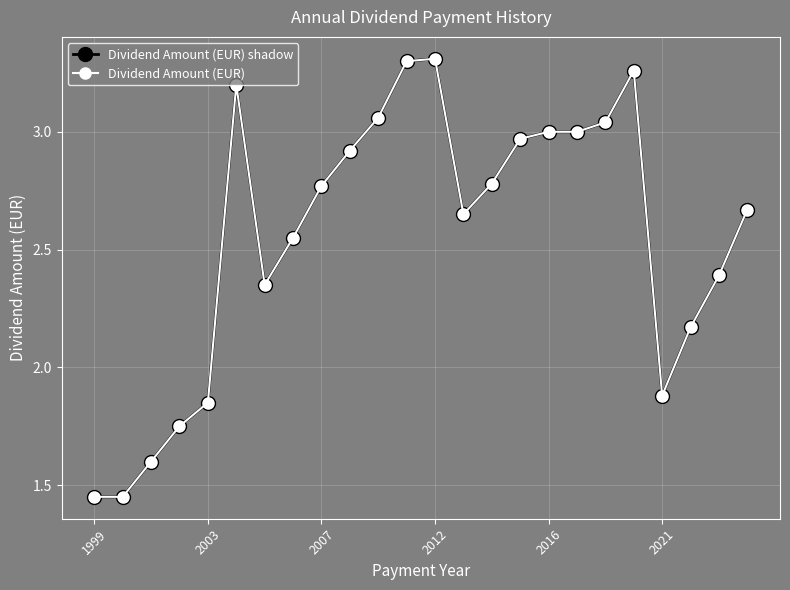

True or false: Dividend Amount (EUR) shadow has more than 1 interior local peaks.

True